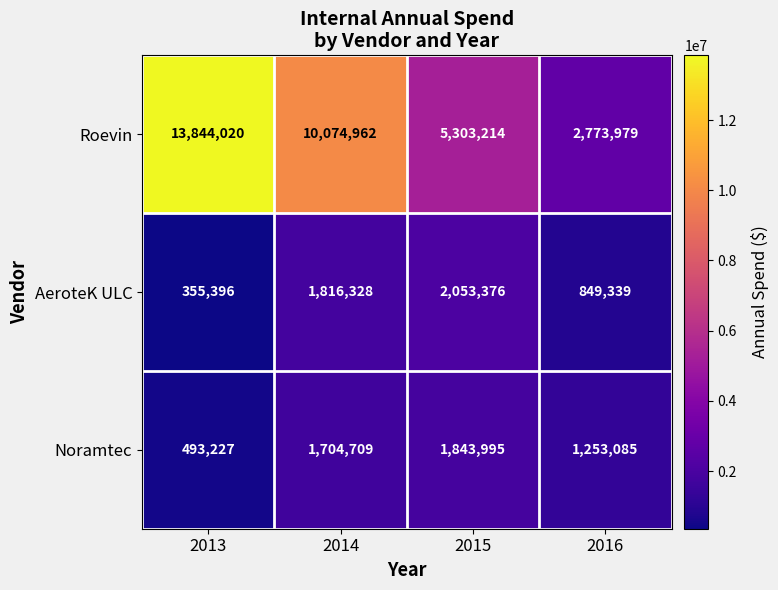

What is the average value of the AeroteK ULC series?

1268610